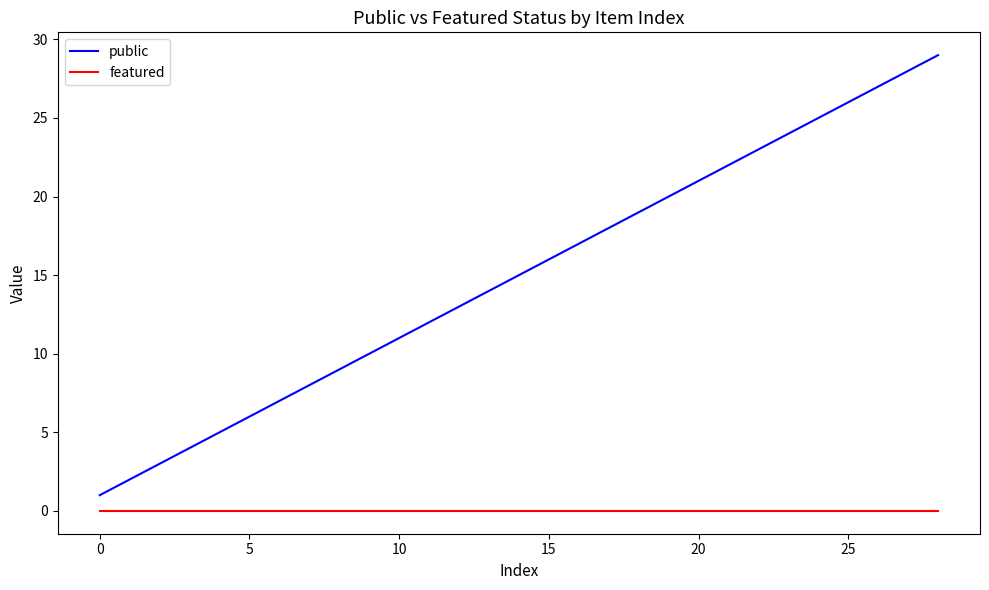

What is the greatest value displayed?

29